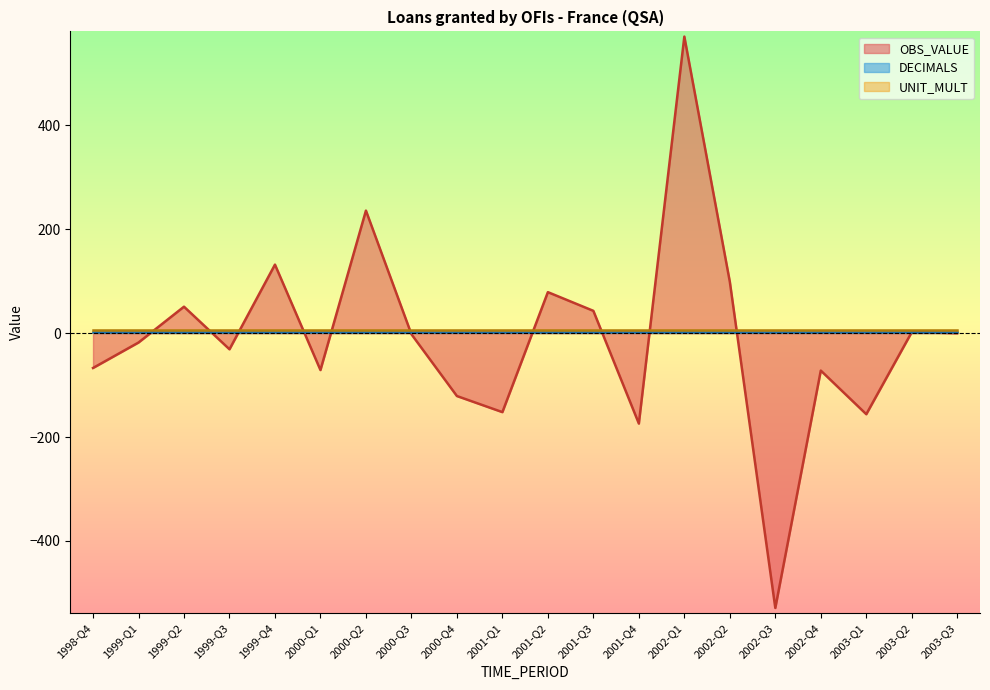

Which category has the highest value across all series?

2002-Q1